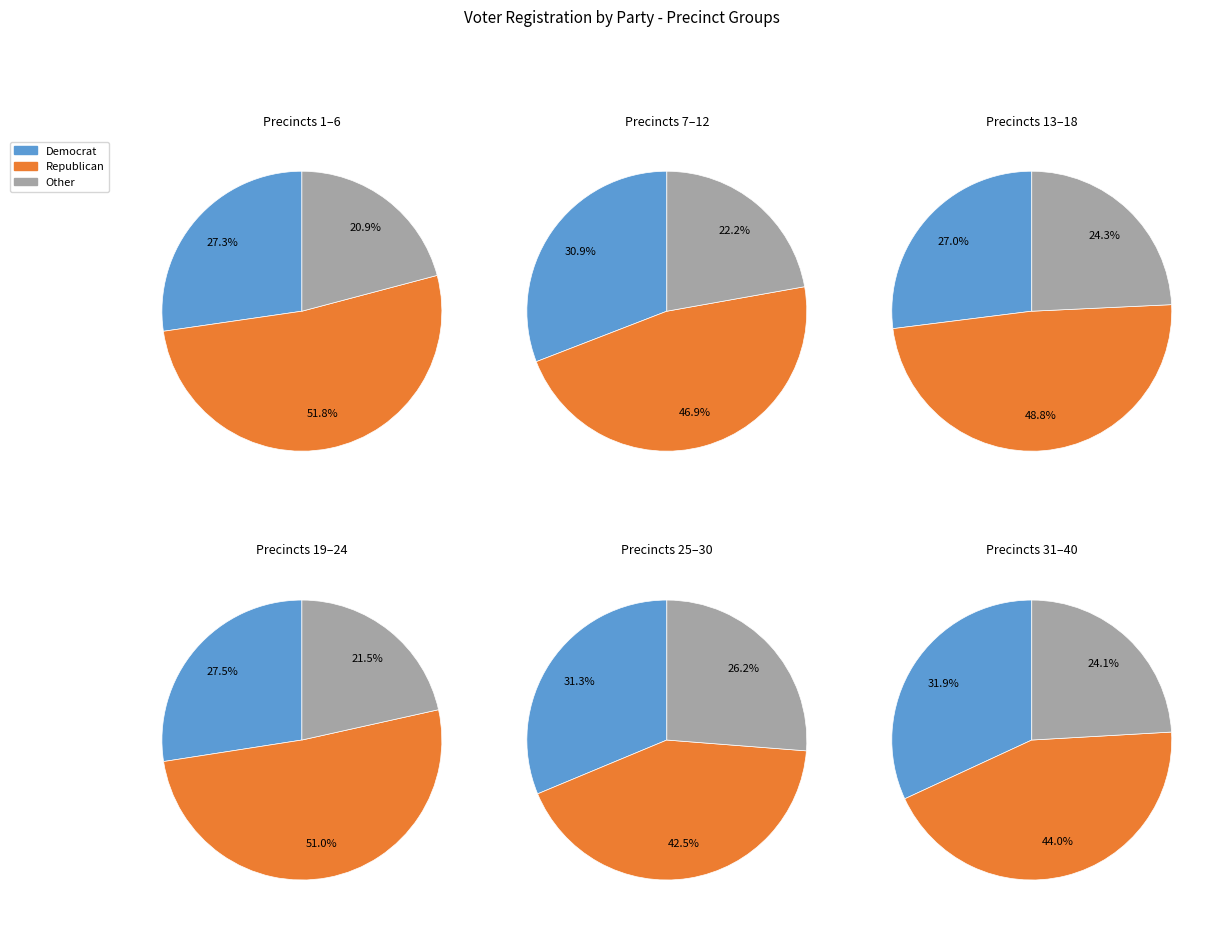

Which series has the widest spread of values?

Republican